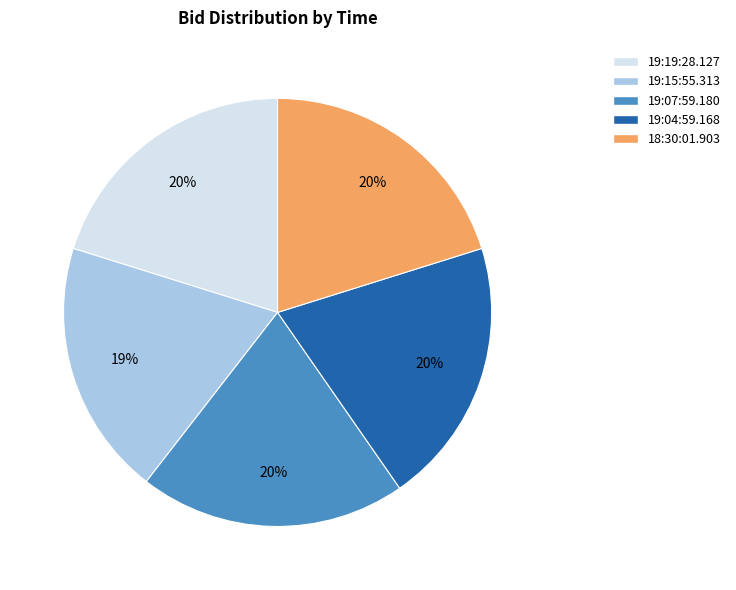

Which category has the smallest portion of the pie?

19:15:55.313